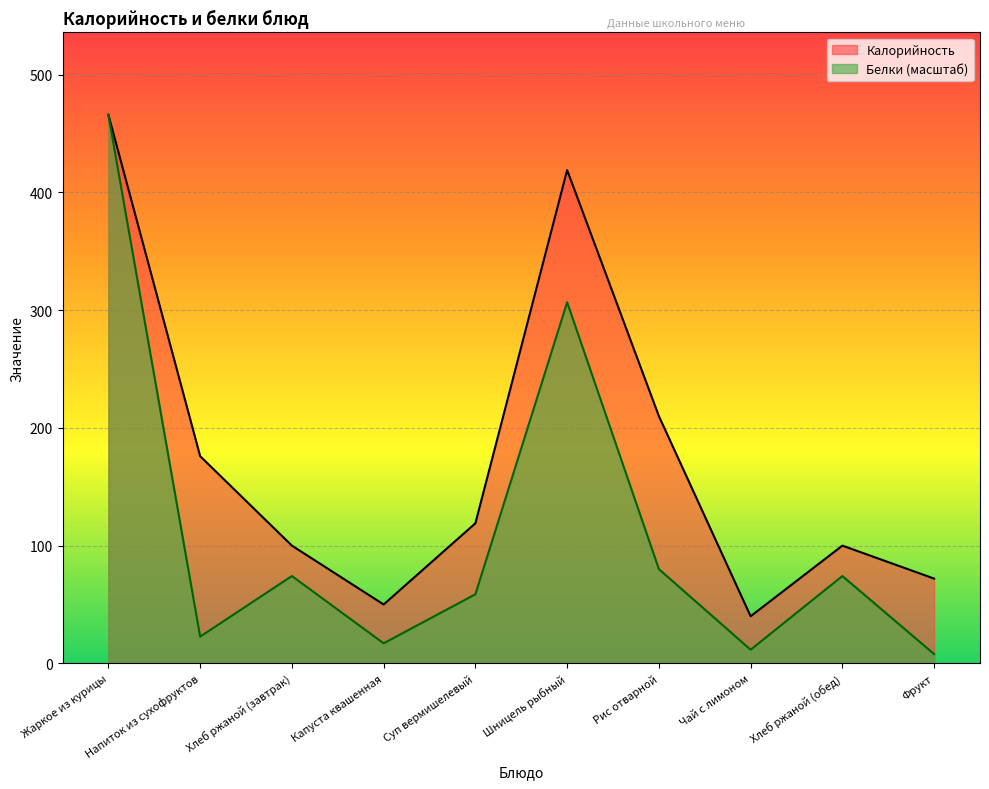

True or false: Калорийность and Белки cross at least once.

False